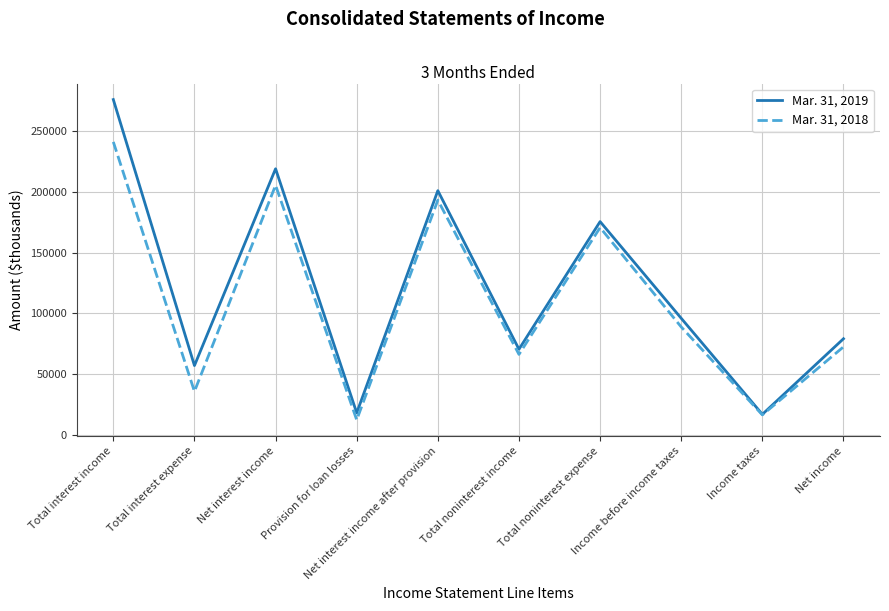

True or false: Mar. 31, 2019 has more than 2 points higher than both neighbors.

True